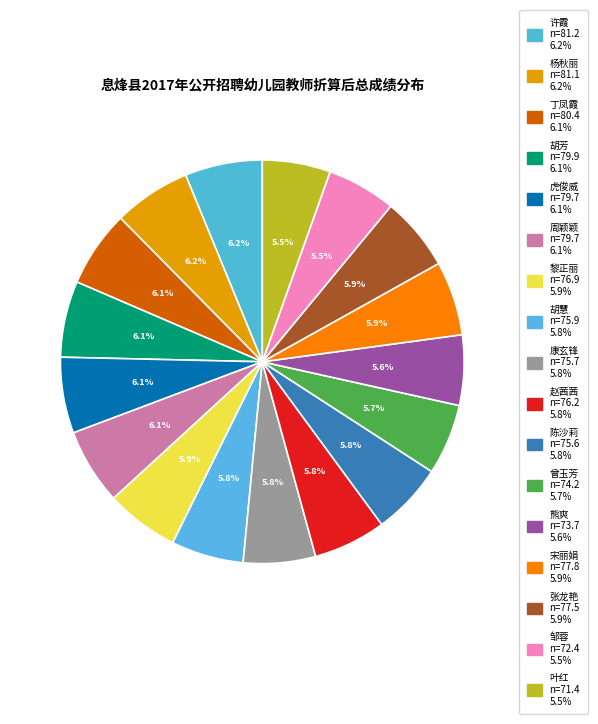

How many segments does this pie chart have?

17